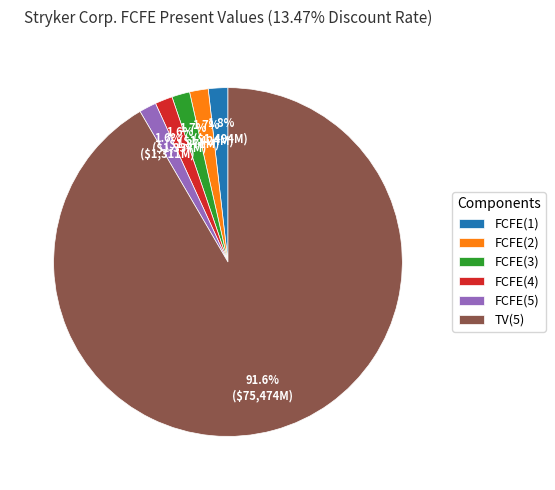

To the nearest percent, what is the average slice percentage?

17%